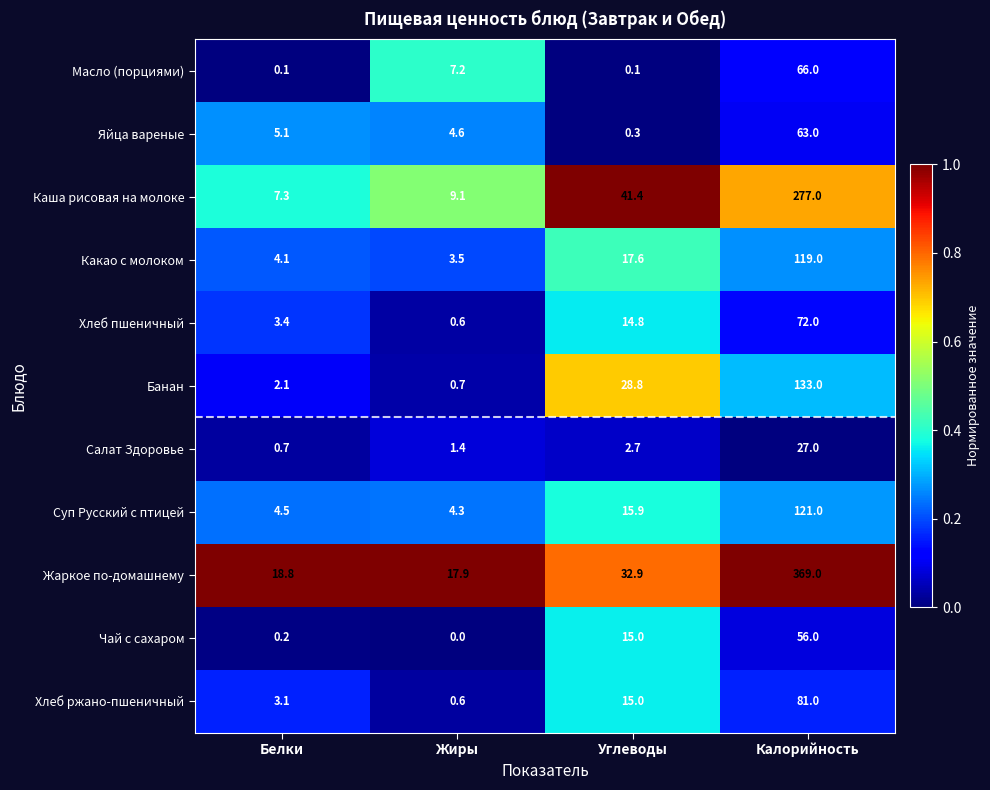

At which category is the sum across all series the highest?

Калорийность